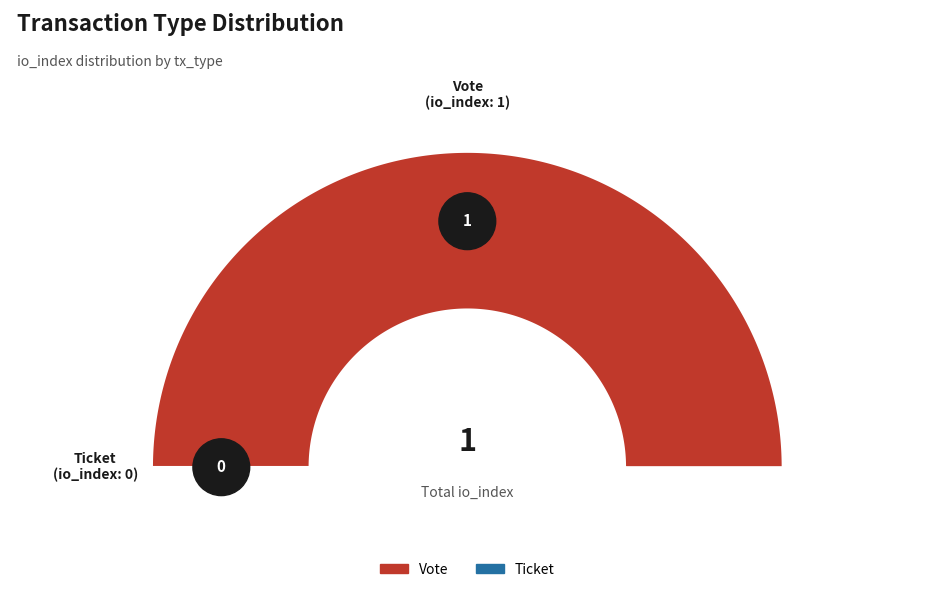

How many segments does this pie chart have?

2